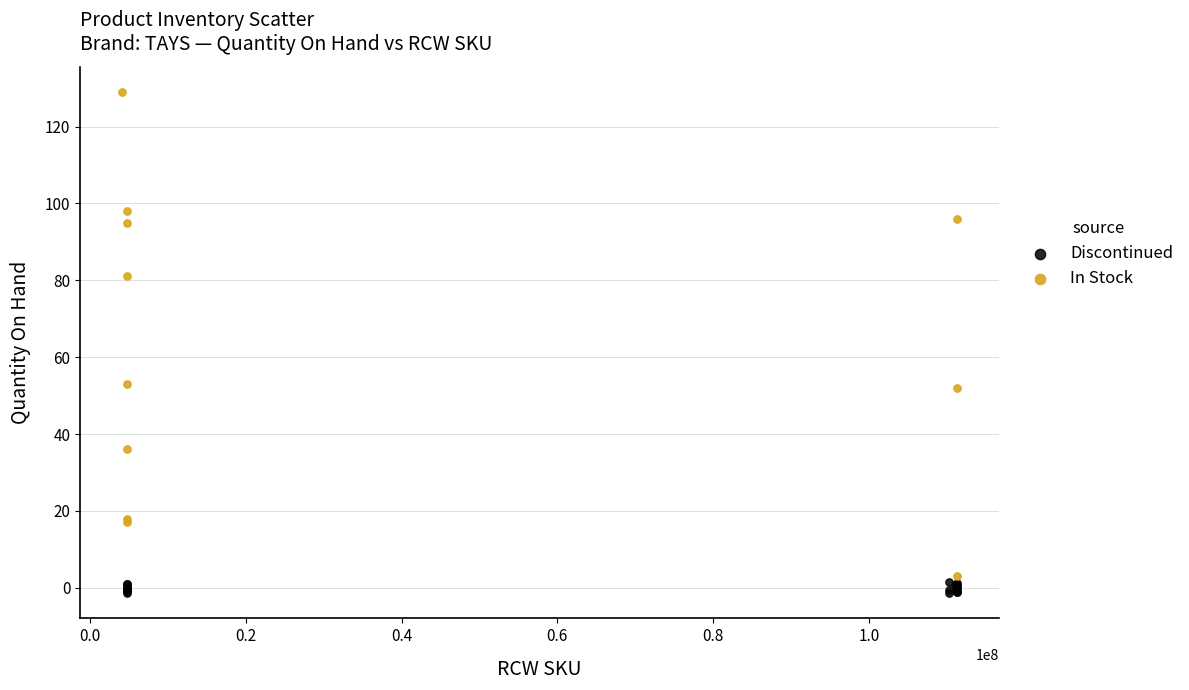

Which series reaches the maximum Y coordinate?

In Stock